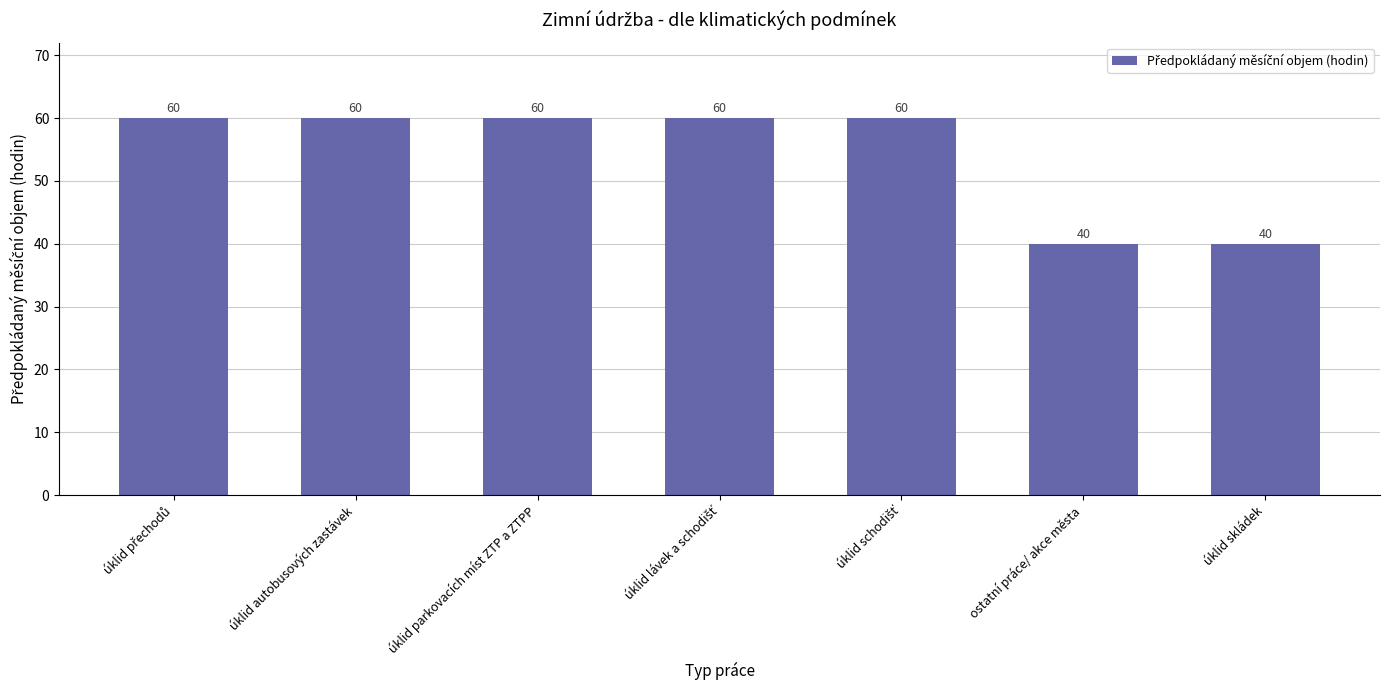

What is the value of the 1st bar from the left?

60